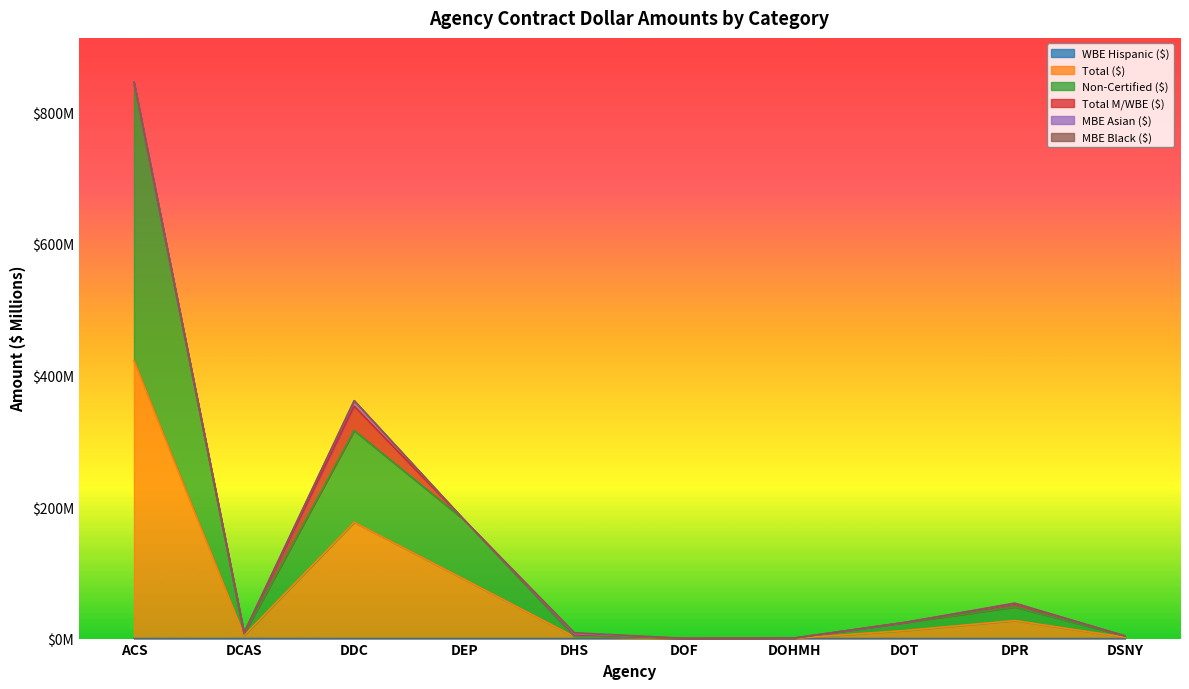

Does the chart display data point markers on the line(s)?

No